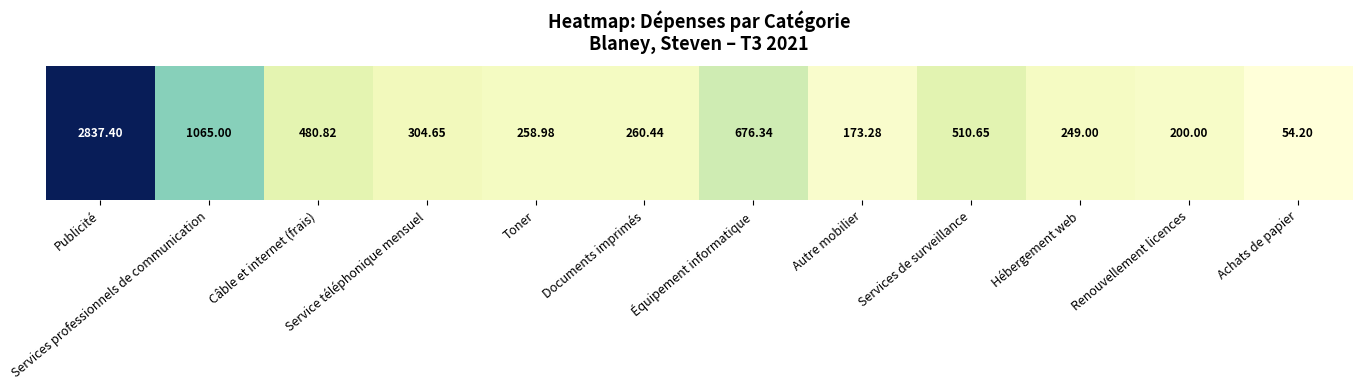

Is it true that the value at Services de surveillance is 755.3?

False